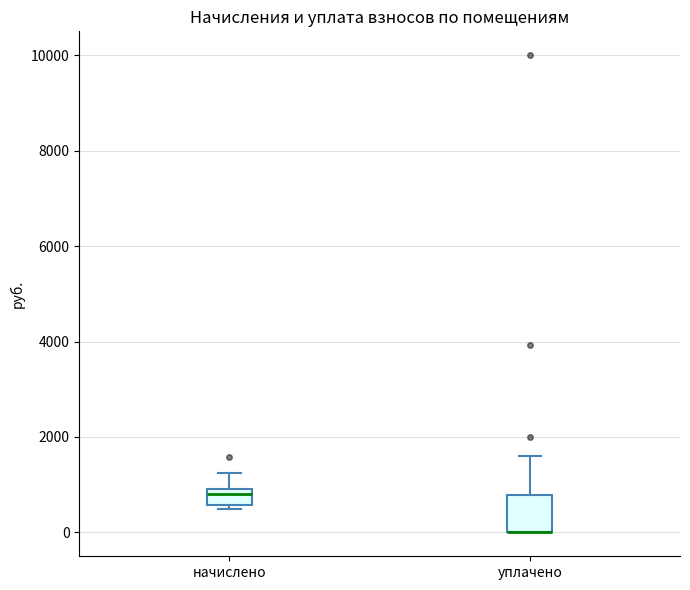

Which box is the tallest, from its lower edge to its upper edge?

уплачено